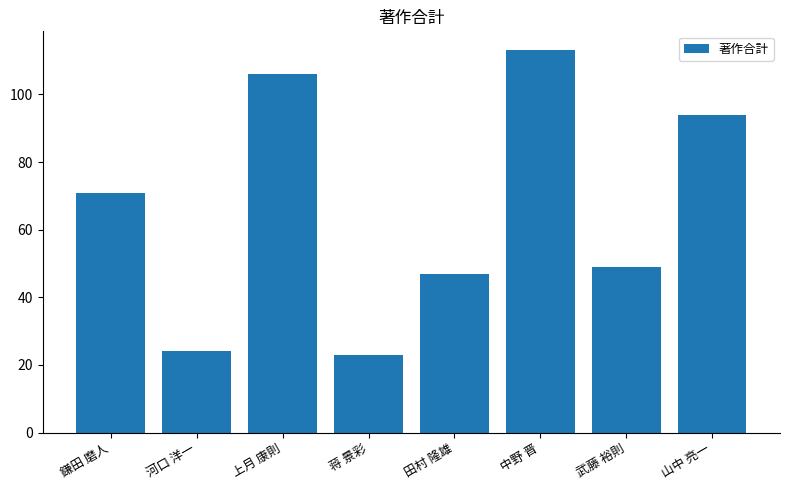

What is the ratio of the value at 河口 洋一 to the value at 蒋 景彩?

1.0